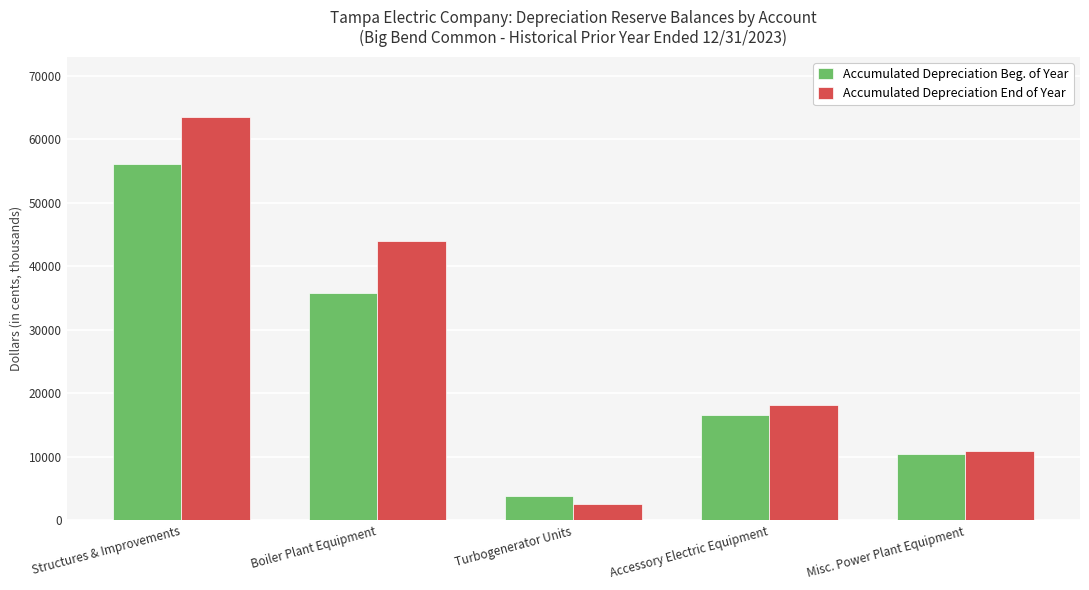

Rank the series by their average value, from highest to lowest.

Accumulated Depreciation End of Year, Accumulated Depreciation Beg. of Year